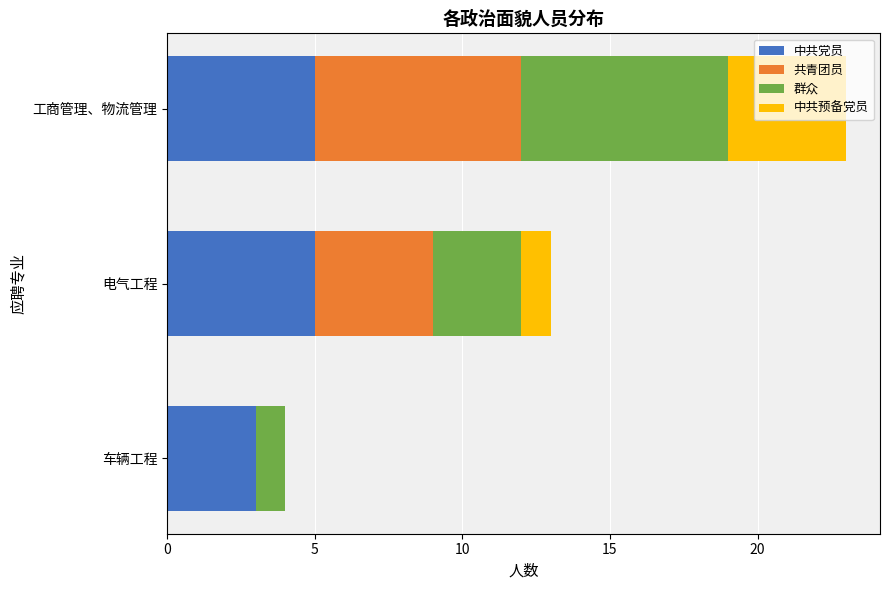

Is it true that 中共党员 equals 3 at 车辆工程?

True